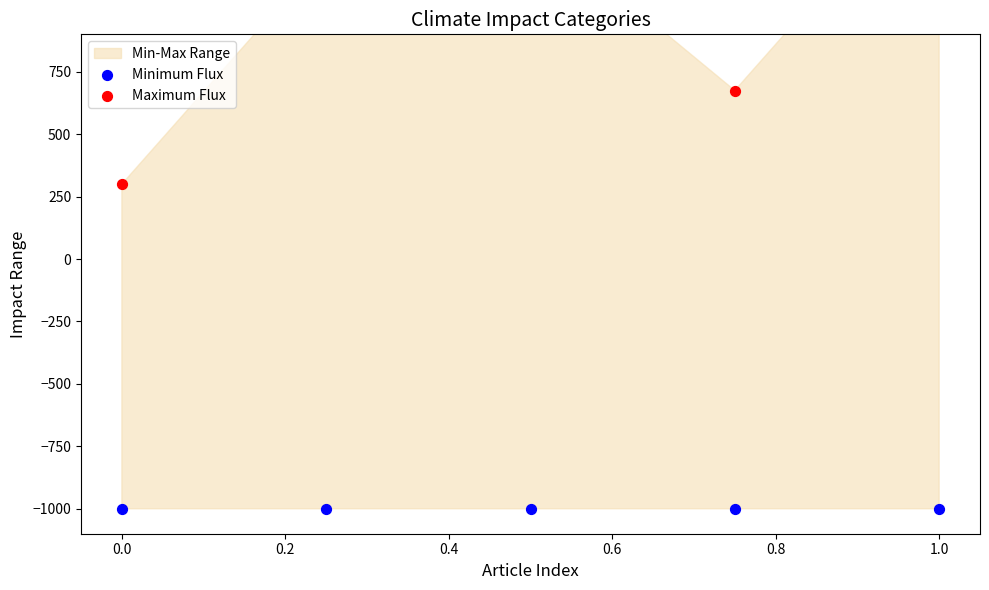

Which series contains the lowest Y value?

Minimum Flux